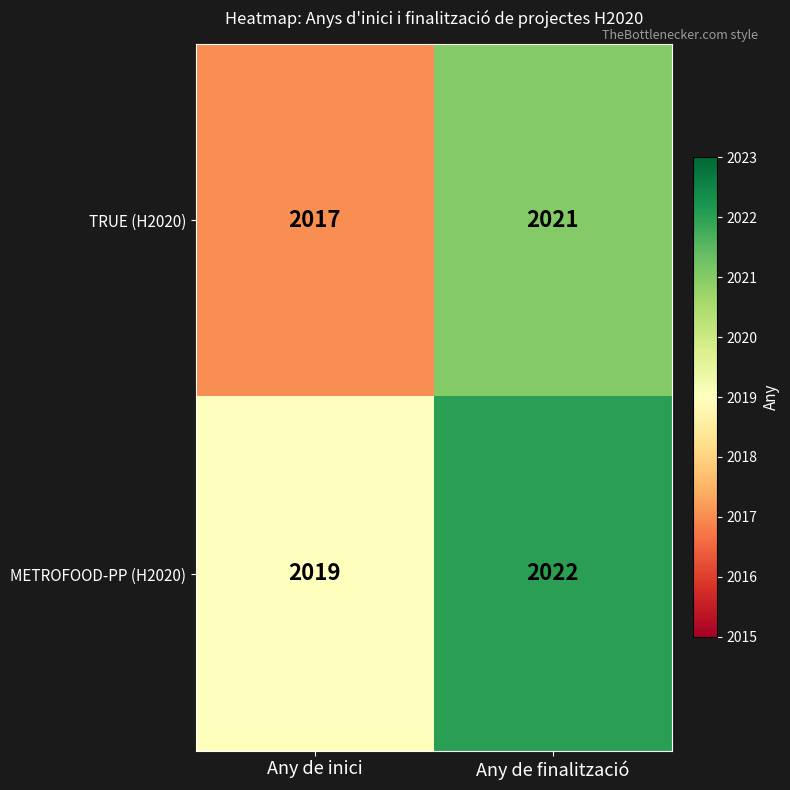

What is the approximate value of METROFOOD-PP (H2020) at Any de finalització?

2022